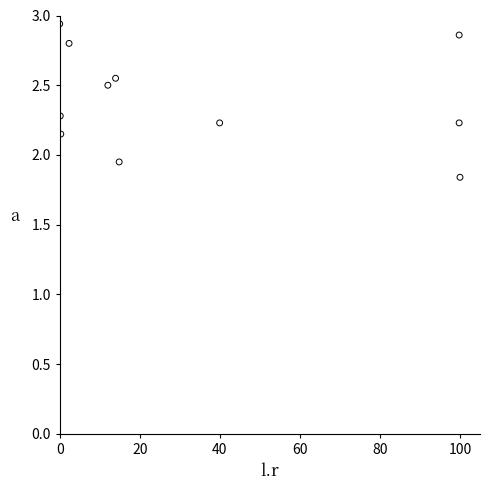

What is the range of X values (max minus min)?

100.0